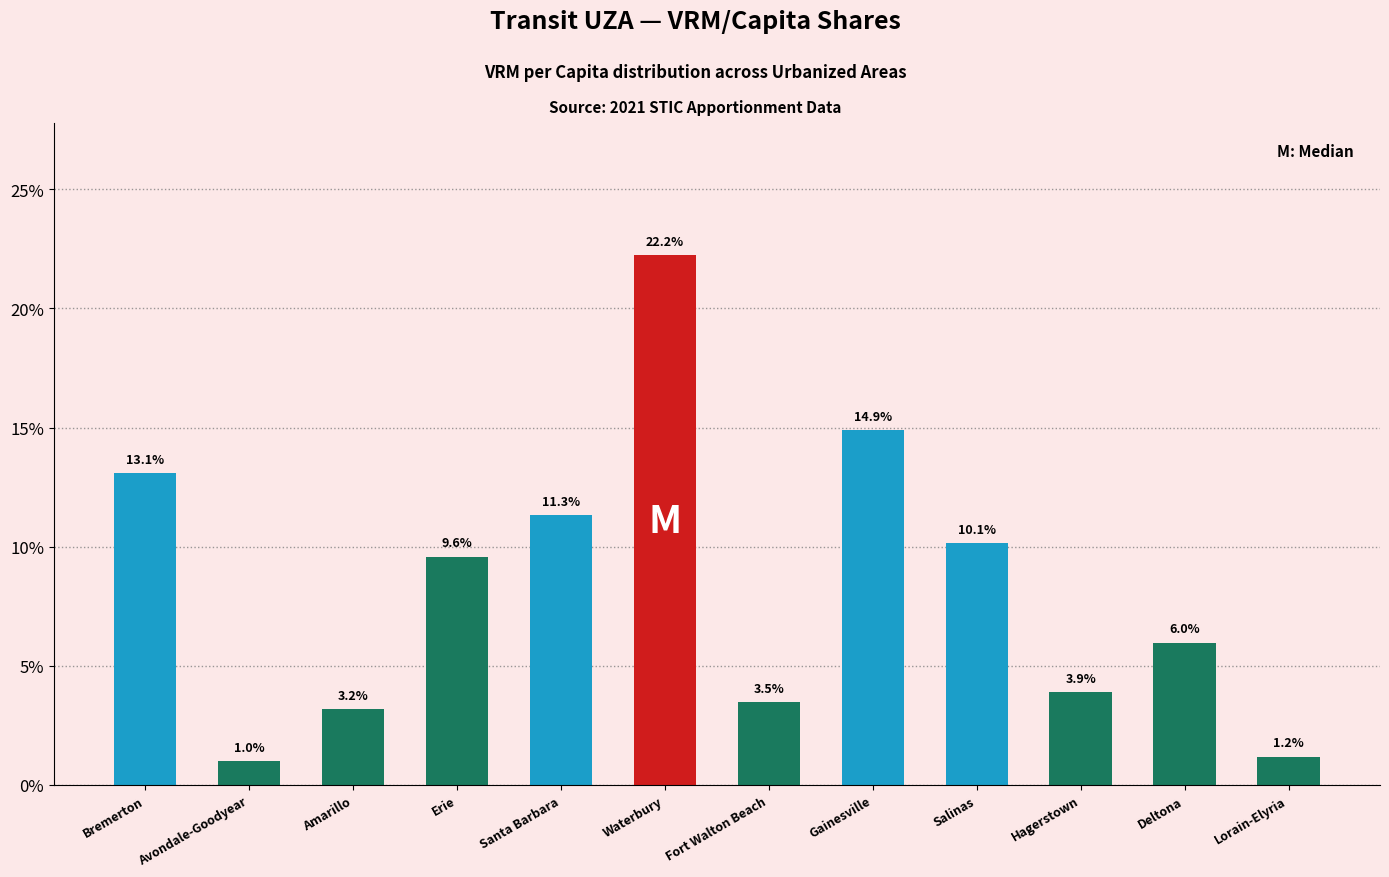

What is the label of the 5th bar from the right?

Gainesville